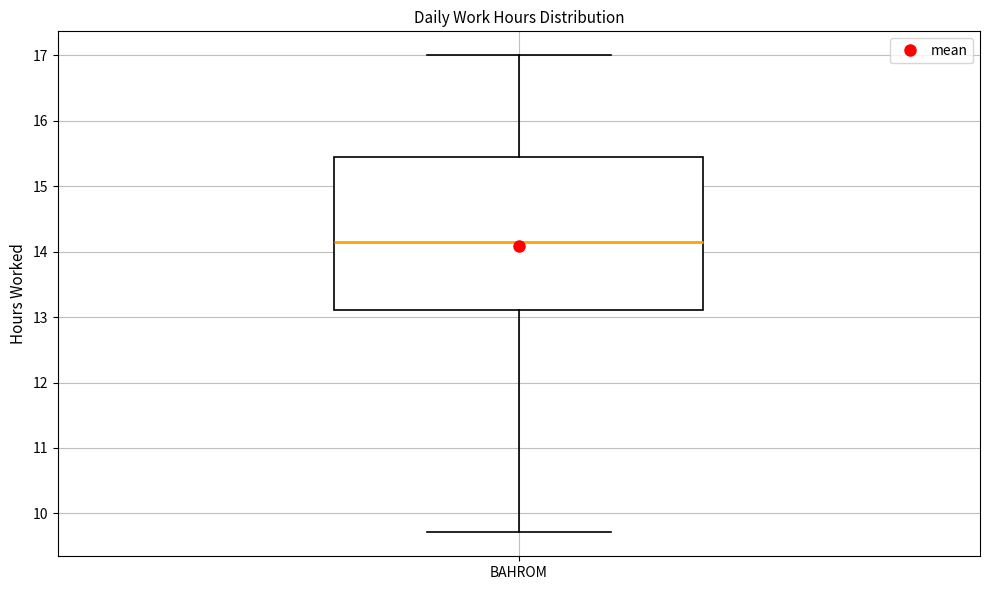

Read this box plot against the y-axis: the position of the median line, the range covered by the box, and the ends of both whiskers. The values are not printed on the chart, so give them approximately, as read against the axis.

median 14.1, box 13.1 to 15.5, whiskers 9.7 to 17.0